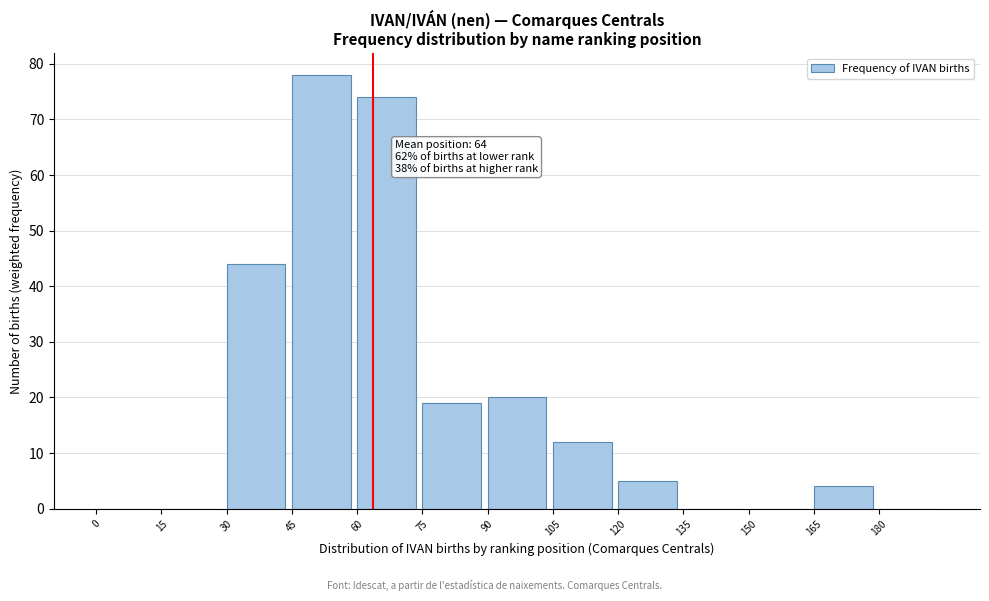

Which range on the x-axis has the tallest bar?

45 to 60